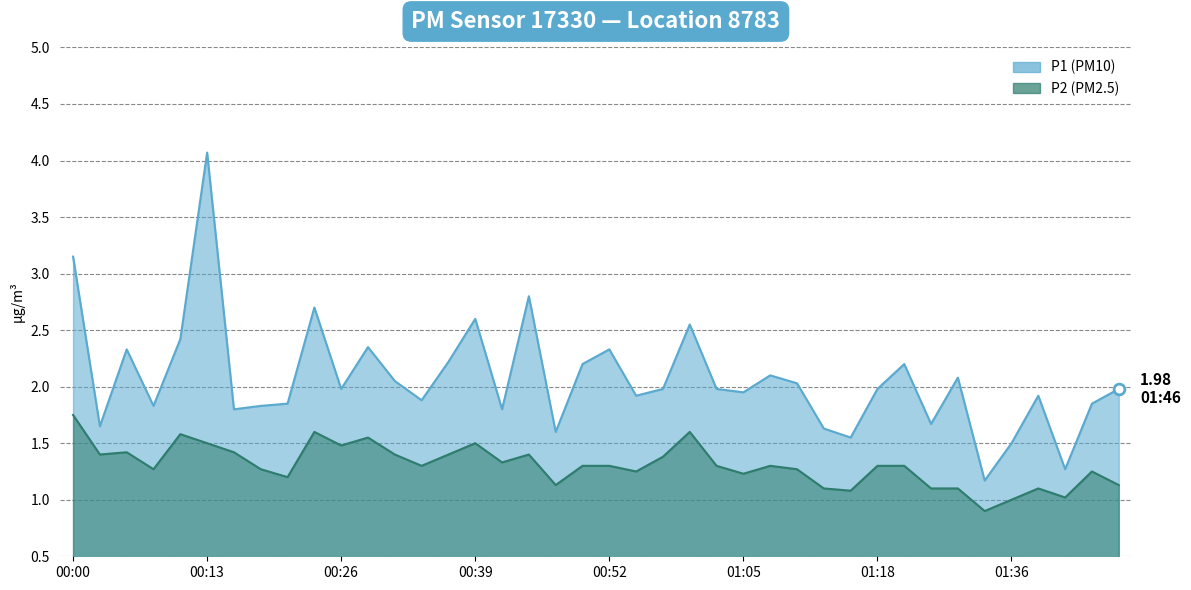

Which series reaches the minimum Y coordinate?

P2